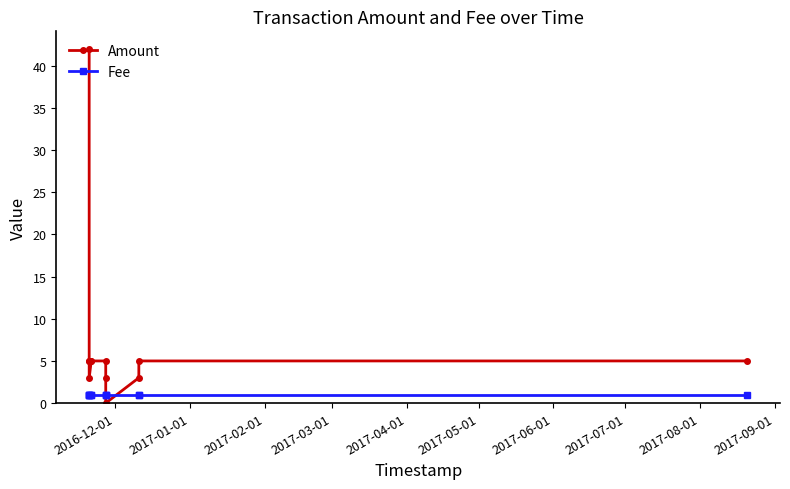

What is the average value of the Amount series?

7